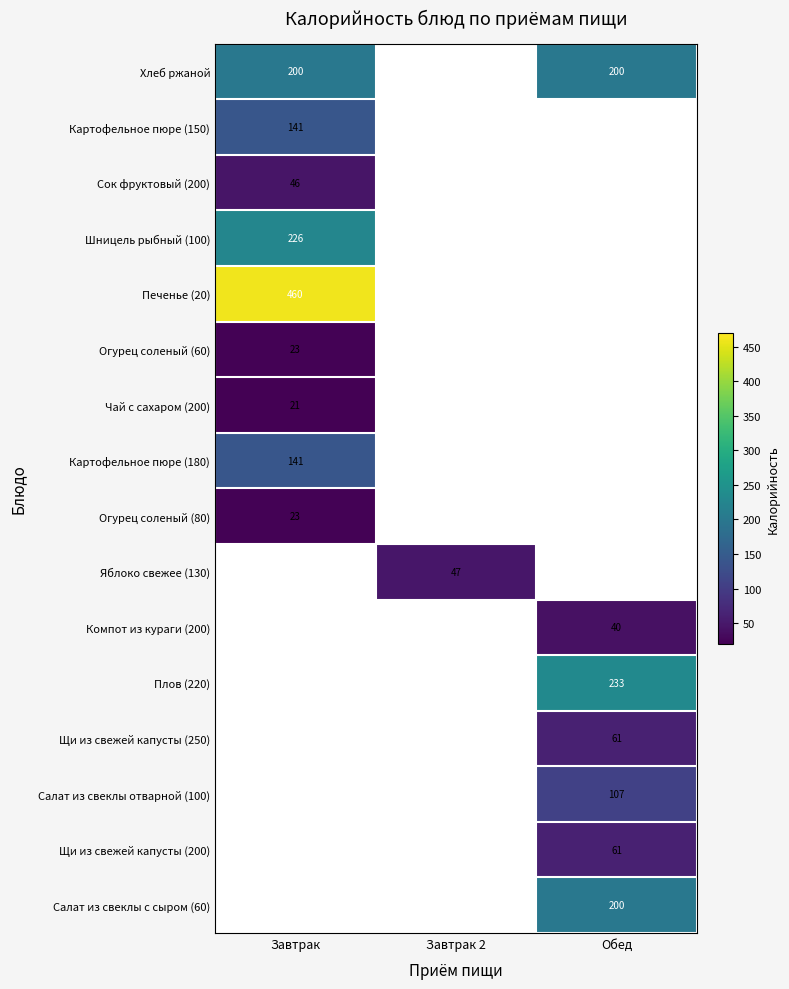

Is the value of Компот из кураги (200) at Обед greater than the value of Хлеб ржаной at Обед?

No